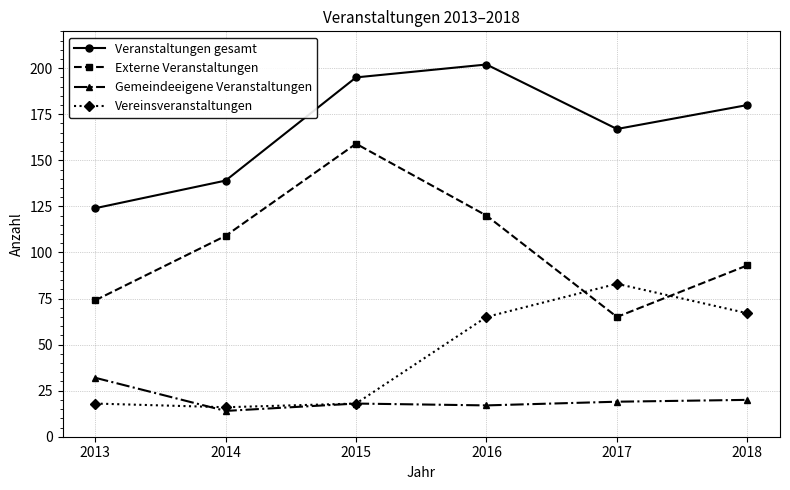

Which series has the largest total across all categories?

Veranstaltungen gesamt